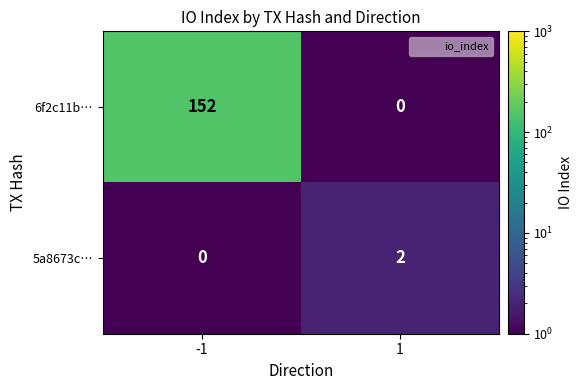

What is the total value across all series at -1?

152